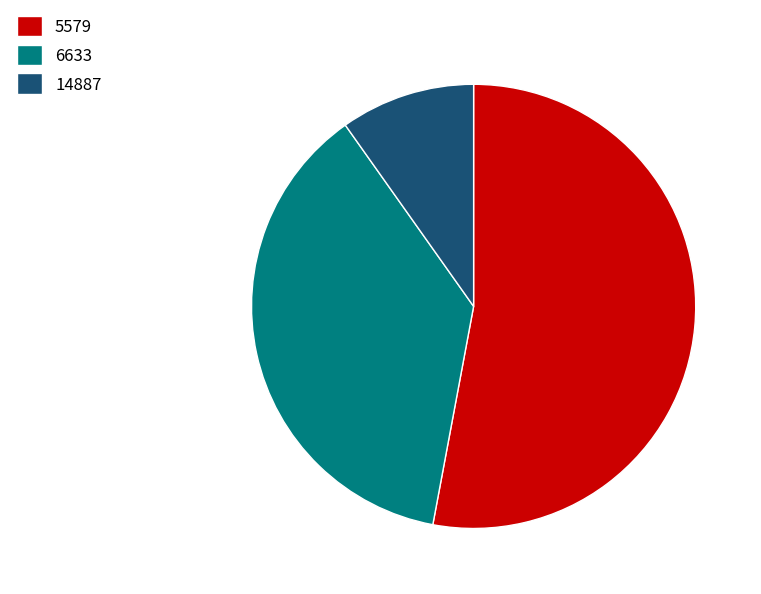

Rank the categories by value from highest to lowest.

5579, 6633, 14887